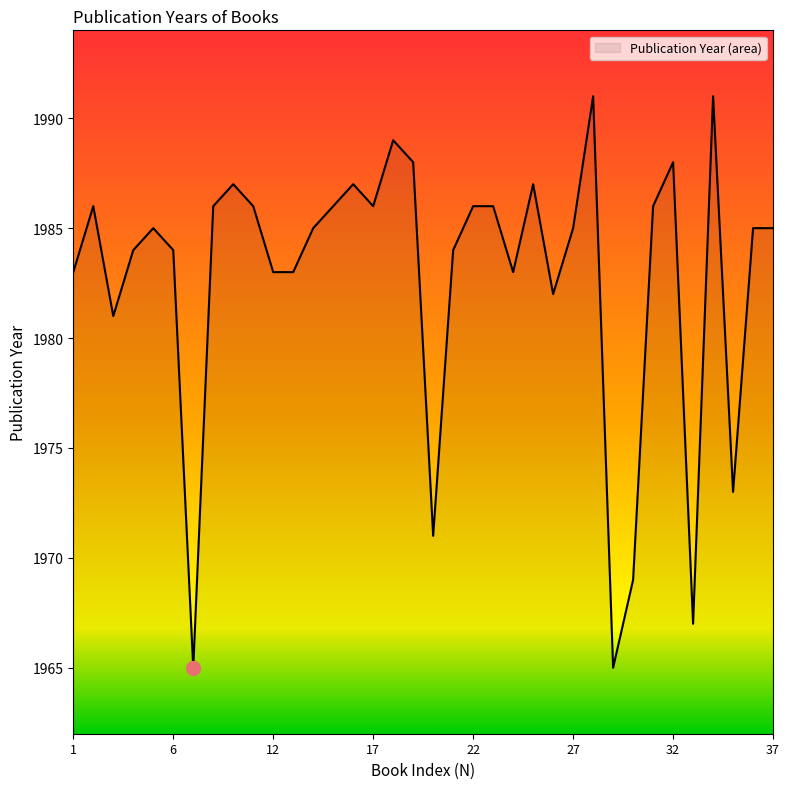

What is the greatest value displayed?

1991